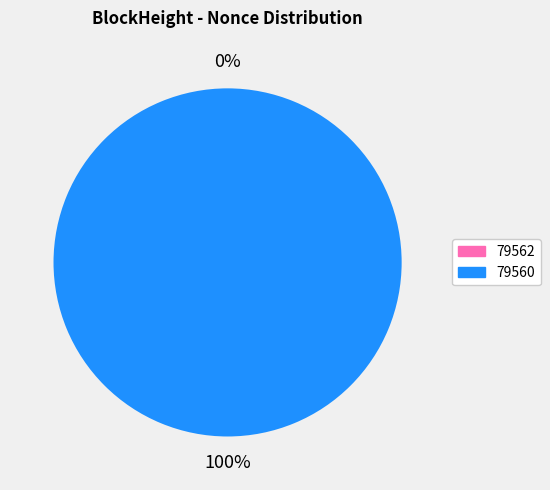

Which slice is the smallest?

79562